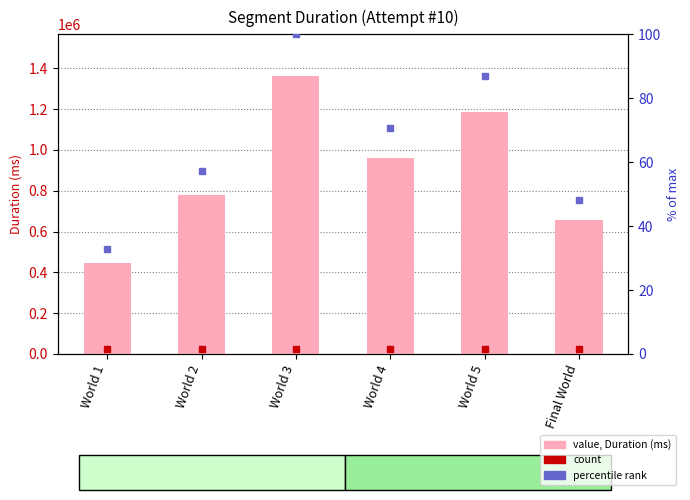

What position from the right is World 5?

2